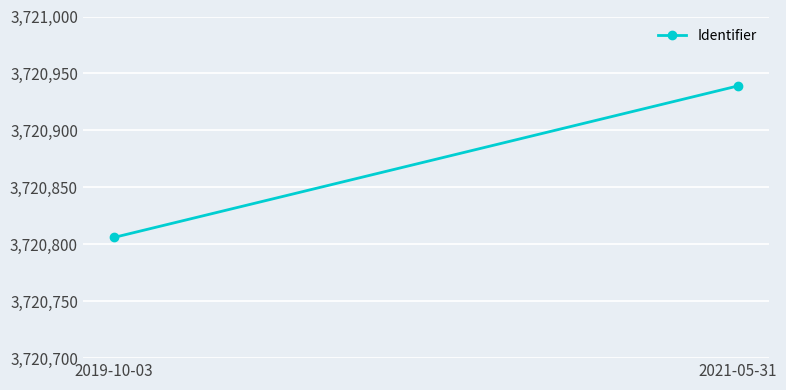

How many lines are shown in the chart?

1